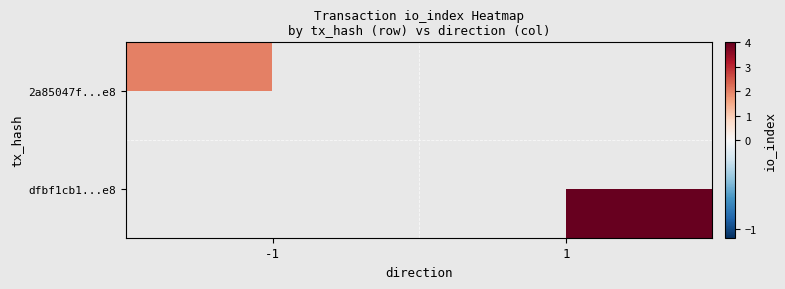

What is the greatest value displayed?

4.0